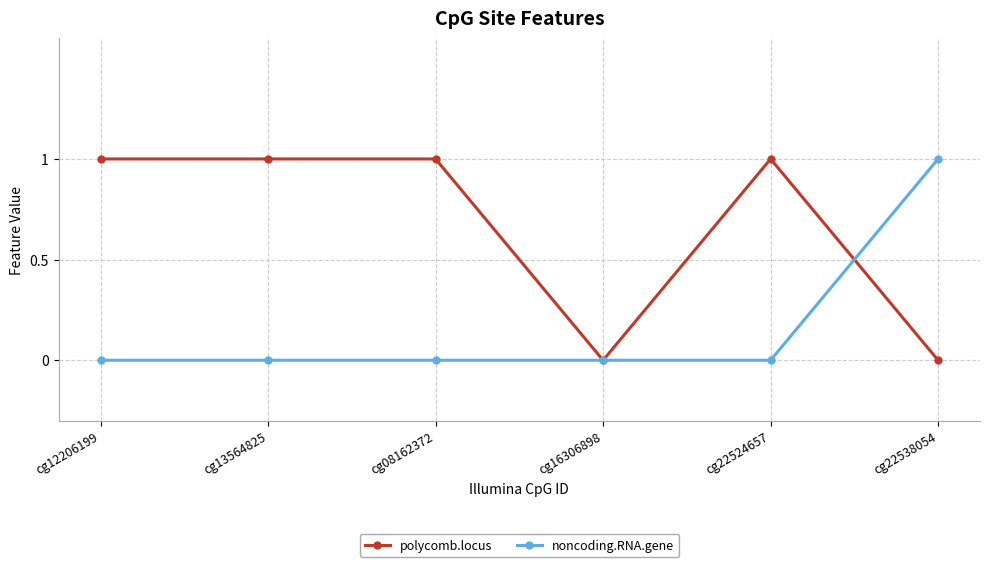

True or false: polycomb.locus has a value of 0 at cg16306898.

True